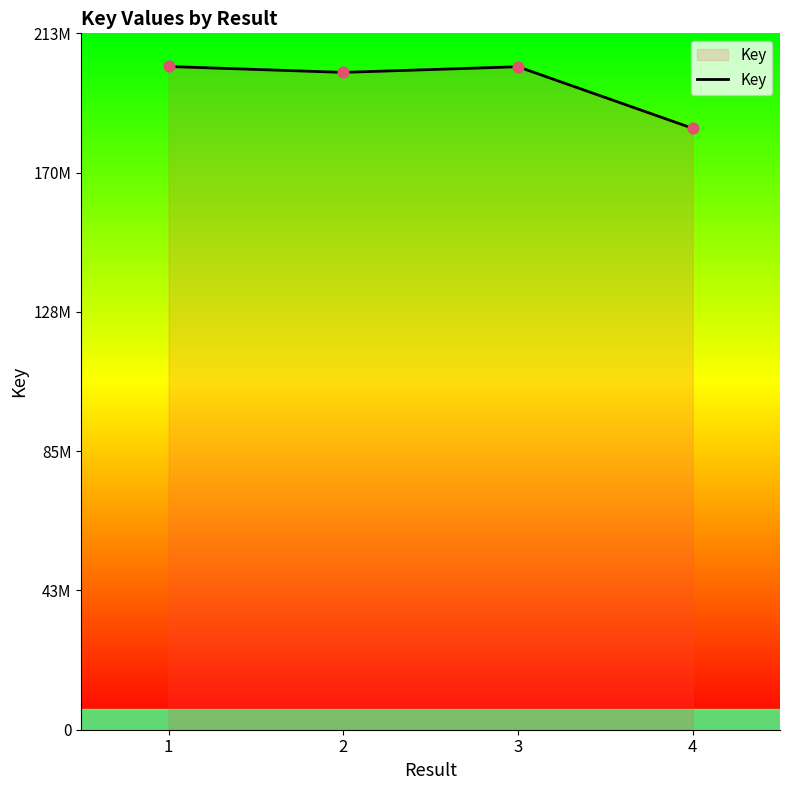

What is the change in value from 3 to 4?

-18826094